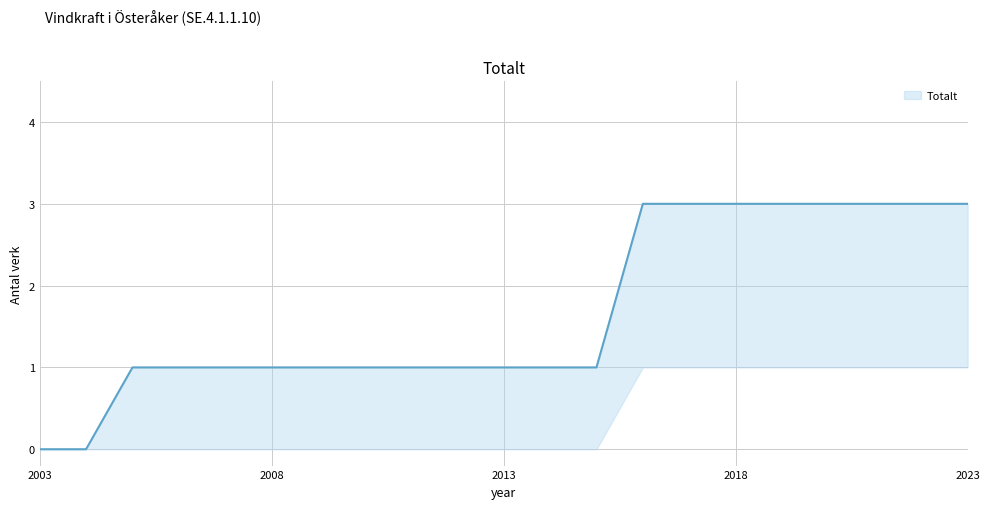

What is the sum of all values?

35